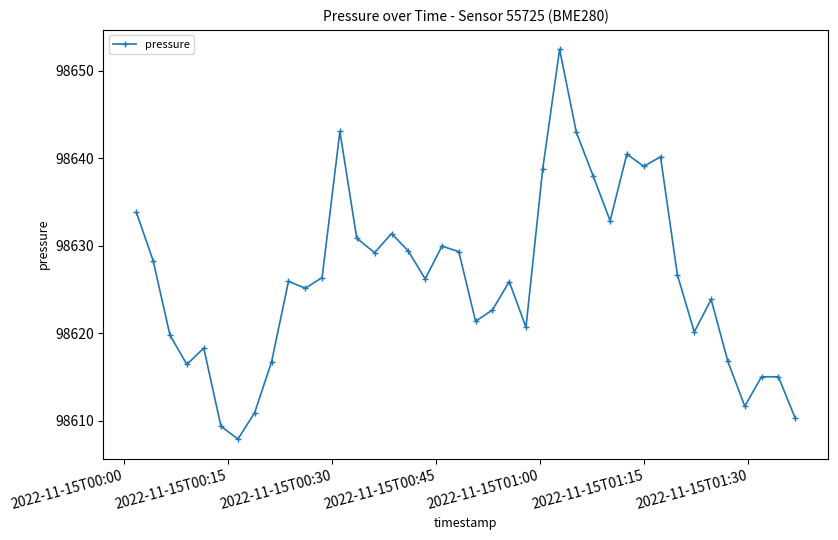

True or false: there are more than 0 points higher than both neighbors.

True